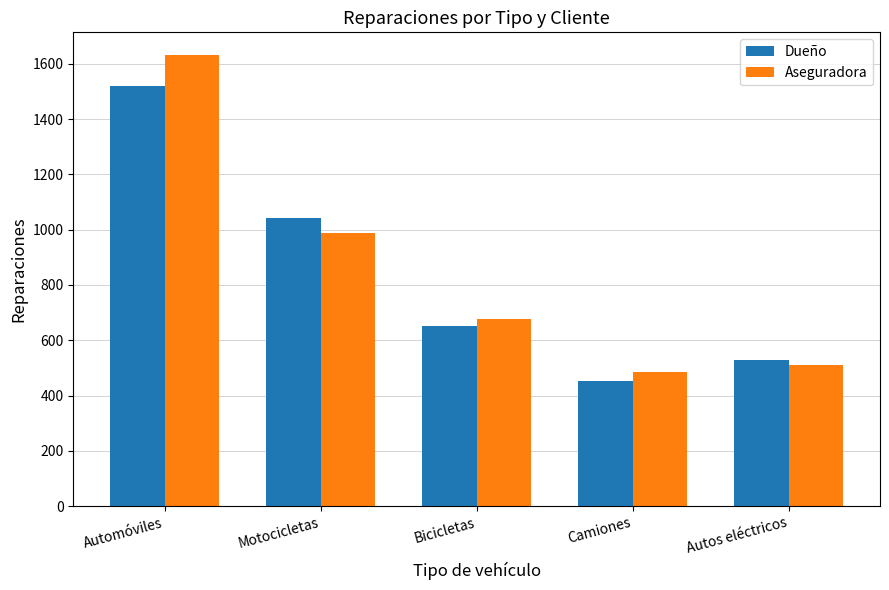

Reading left to right, what are all the values shown in this chart?

Dueño: Automóviles=1520	Motocicletas=1042	Bicicletas=650	Camiones=452	Autos eléctricos=527
Aseguradora: Automóviles=1632	Motocicletas=989	Bicicletas=677	Camiones=486	Autos eléctricos=511